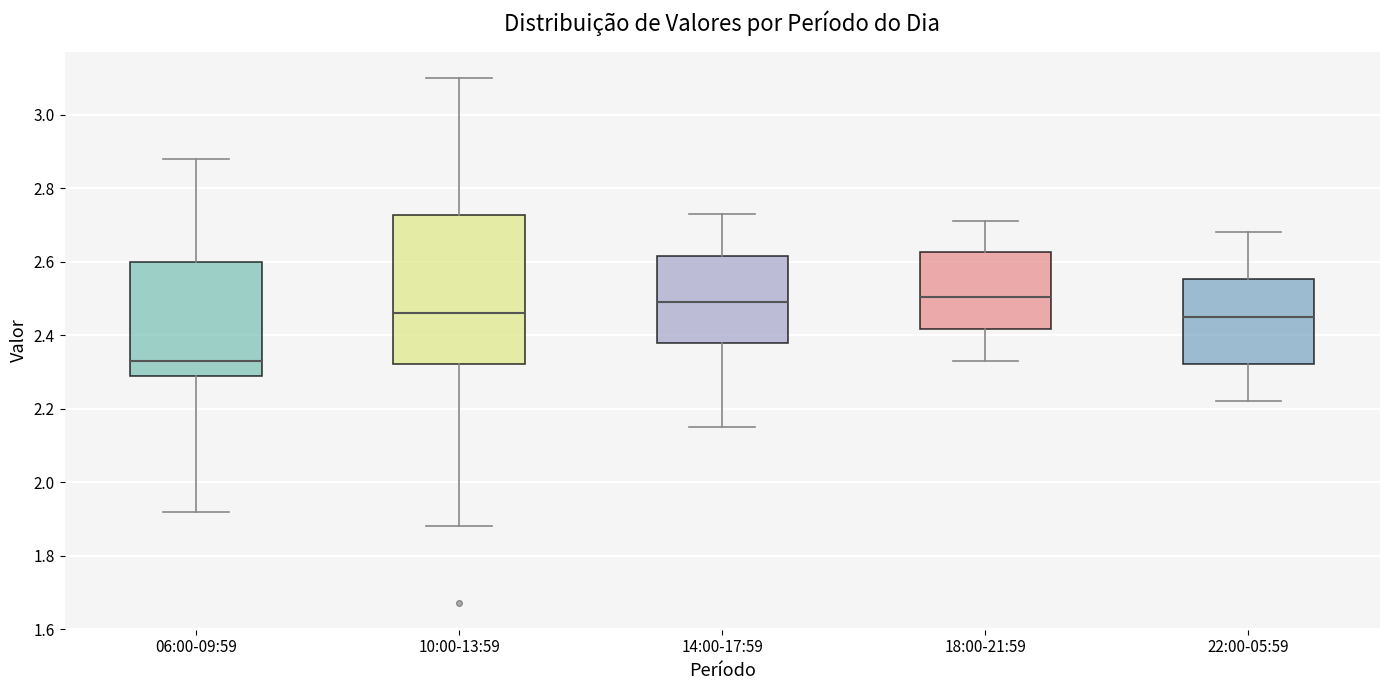

Which box is the tallest, from its lower edge to its upper edge?

10:00-13:59